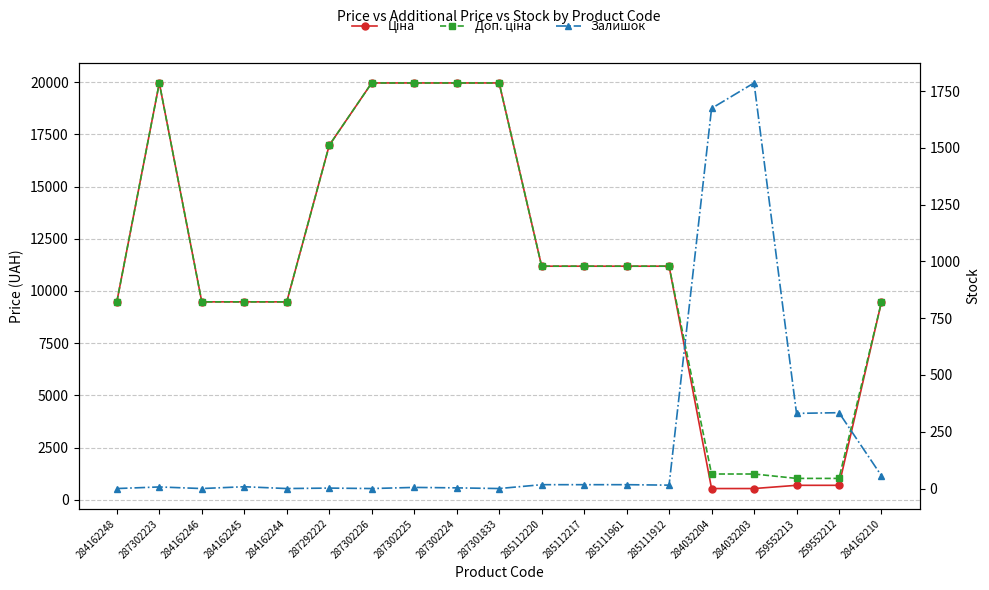

At which category is the sum across all series the highest?

287302223